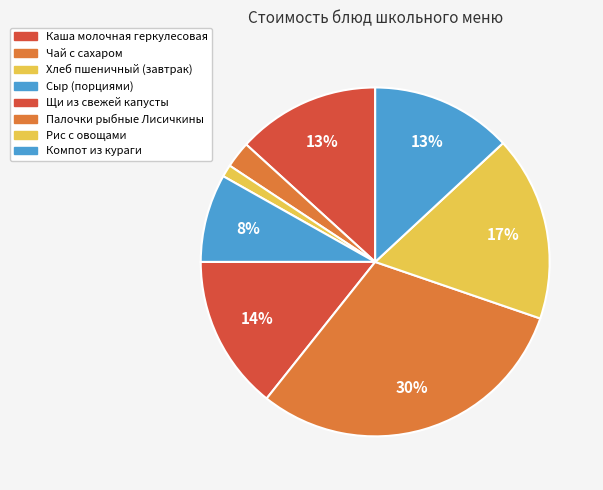

Do Палочки рыбные Лисичкины and Щи из свежей капусты together represent more than half of the pie?

No